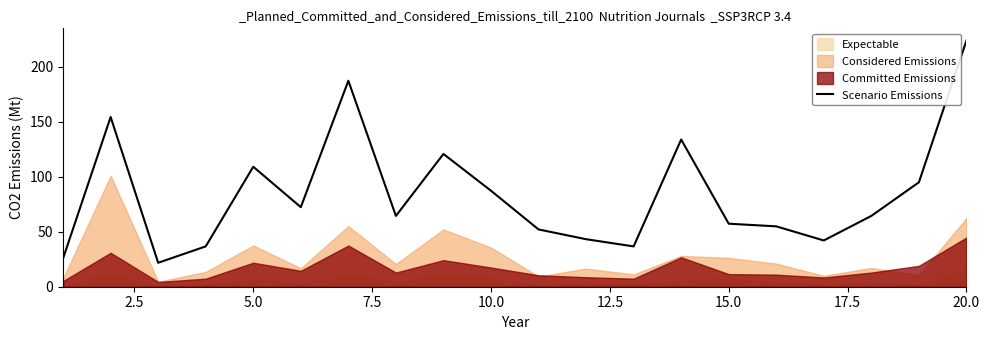

The value of Scenario Emissions at 5.0 is 109.0. True or false?

True